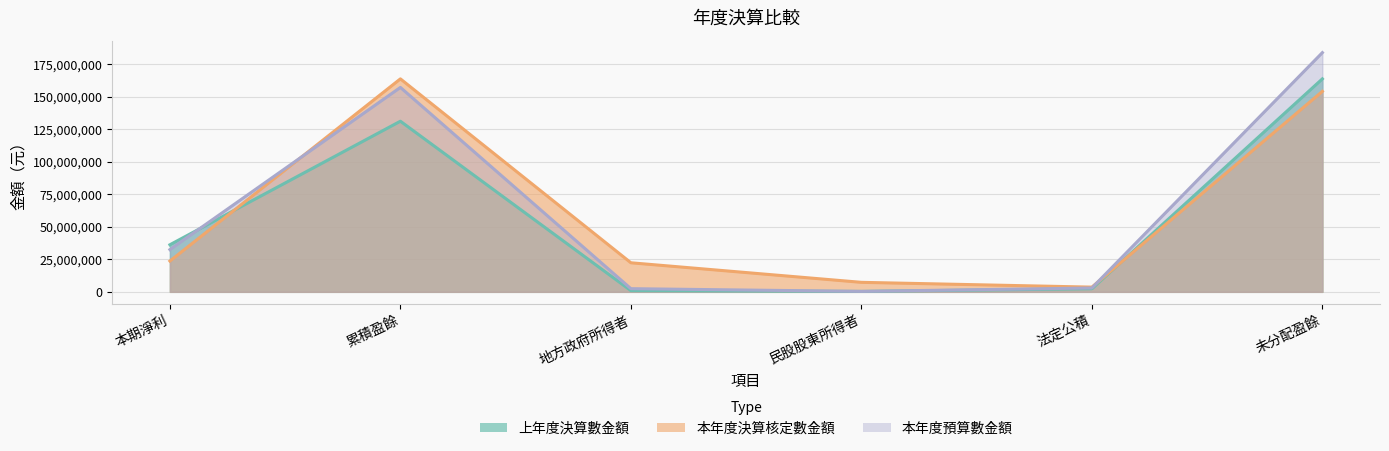

Which label corresponds to the largest value in the chart?

未分配盈餘